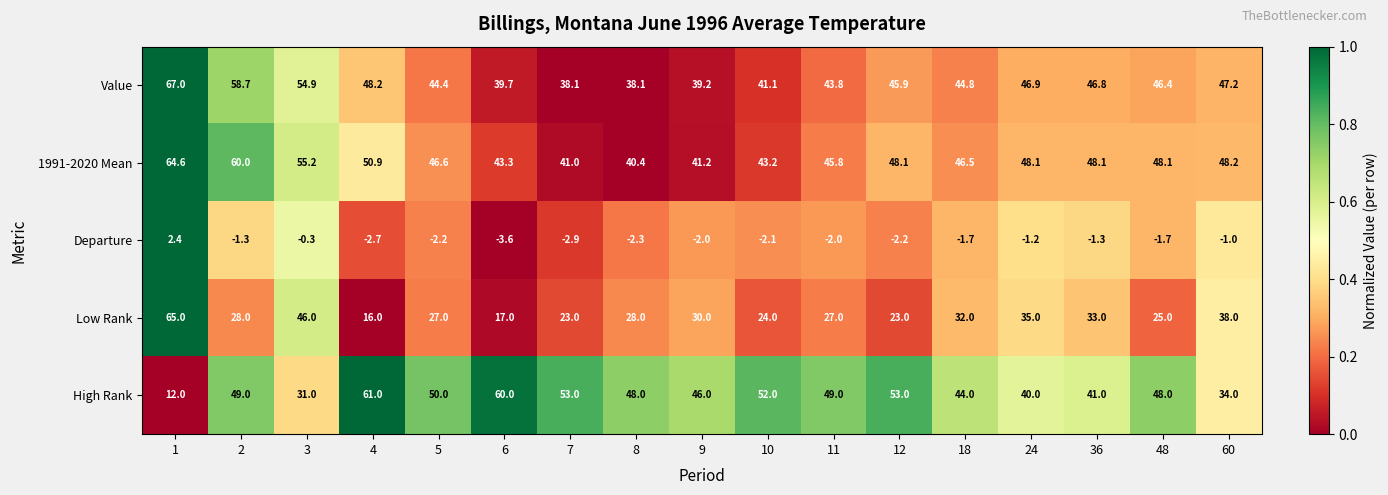

Where is Value nearest to the value 52?

3